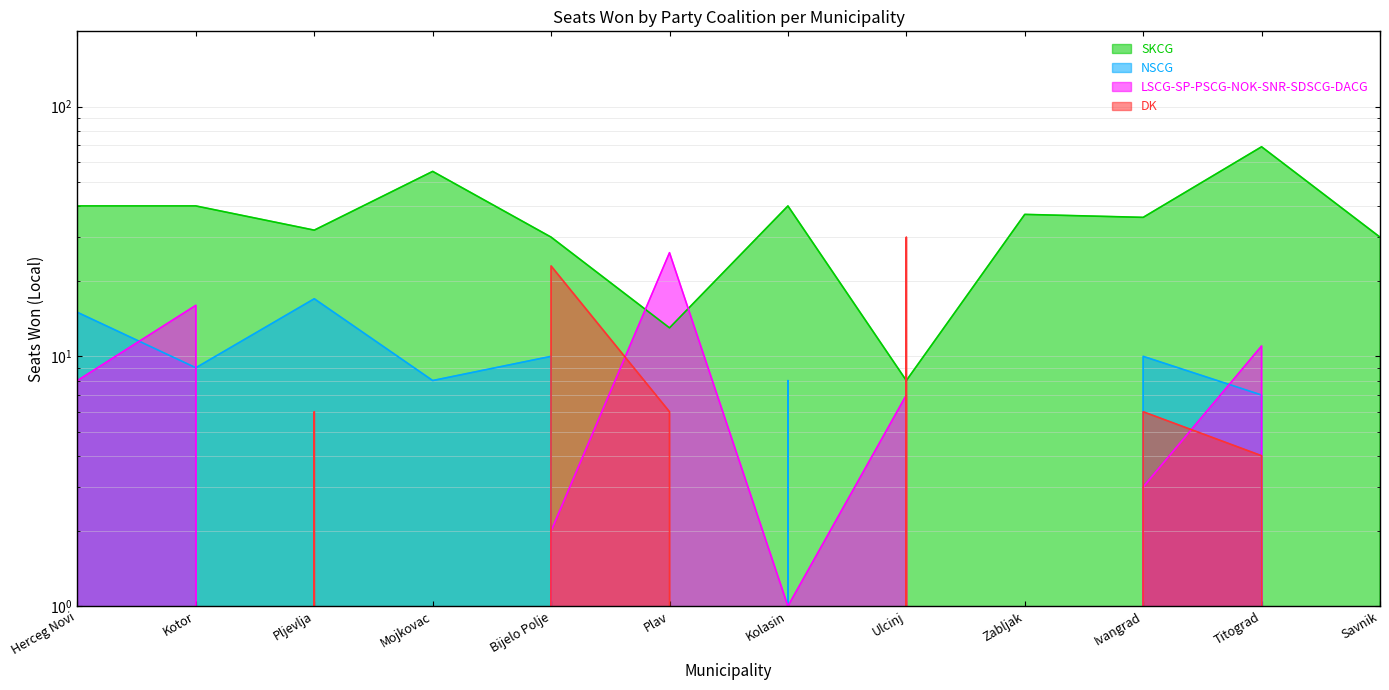

The SKCG series shows 40 at Kotor. True or false?

True